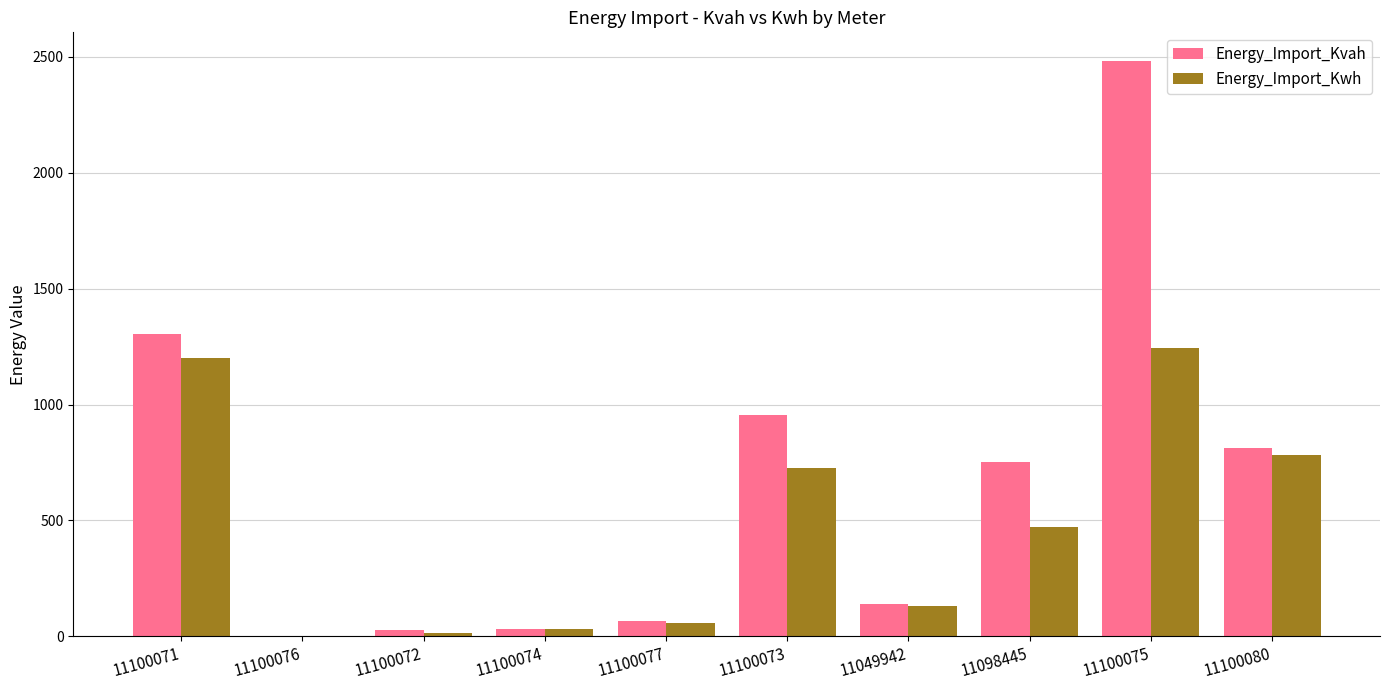

The value of Energy_Import_Kwh at 11100075 is 1965.4. True or false?

False